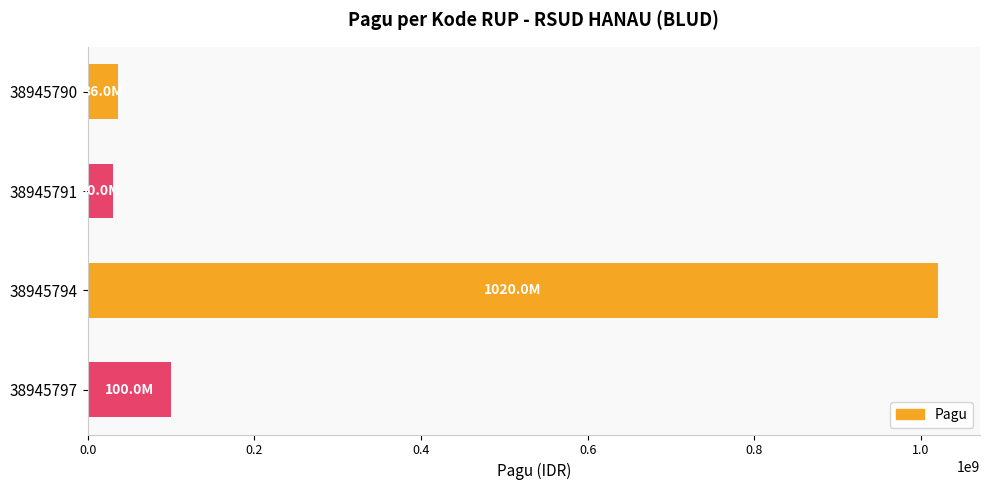

Does the chart contain any negative values?

No